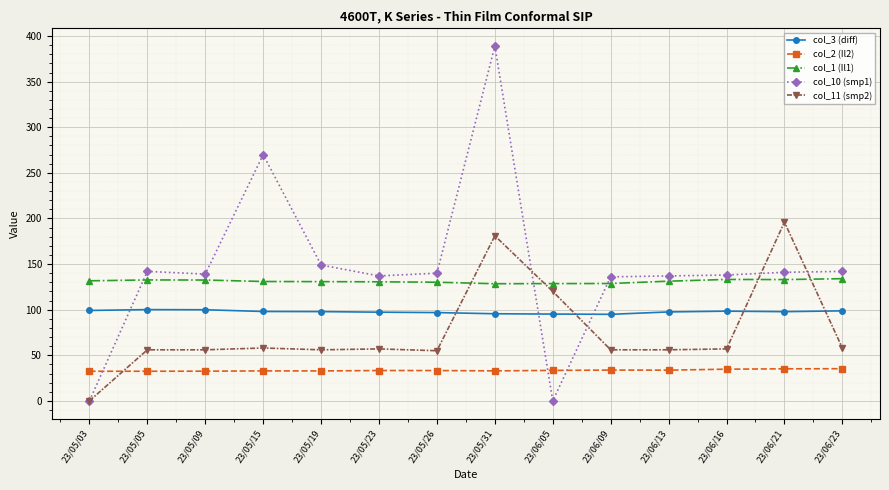

Which series ends up on top after the final intersection of col_3 (diff) and col_11 (smp2)?

col_3 (diff)